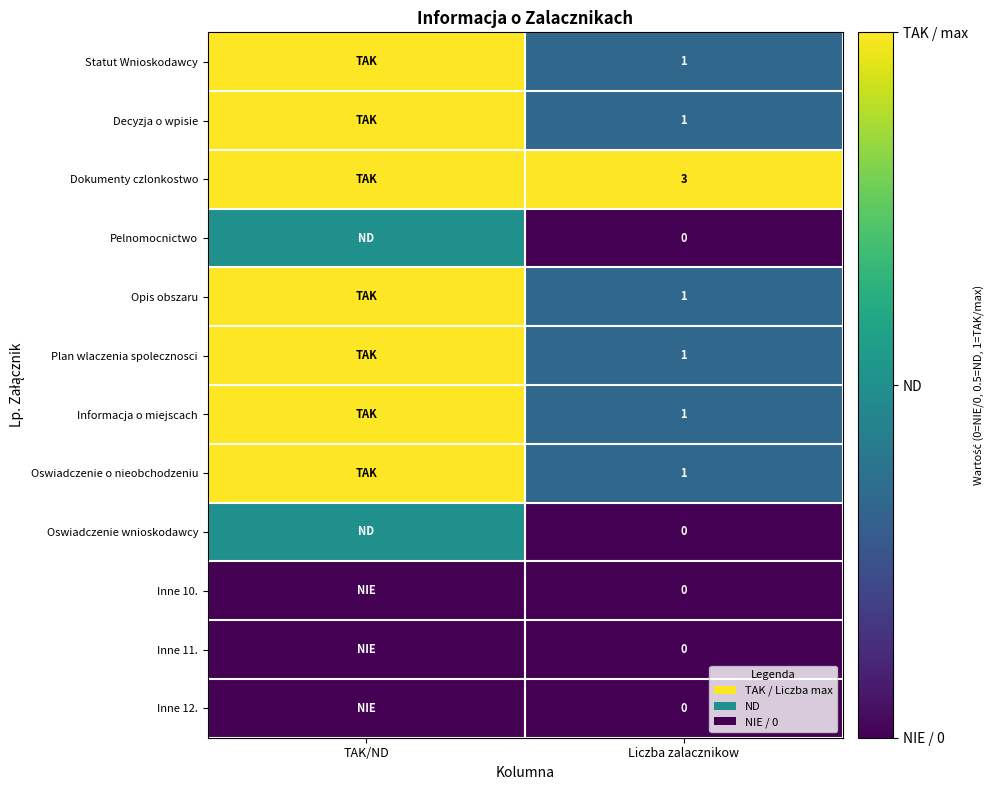

What is the total value across all series at Liczba zalacznikow?

9.0